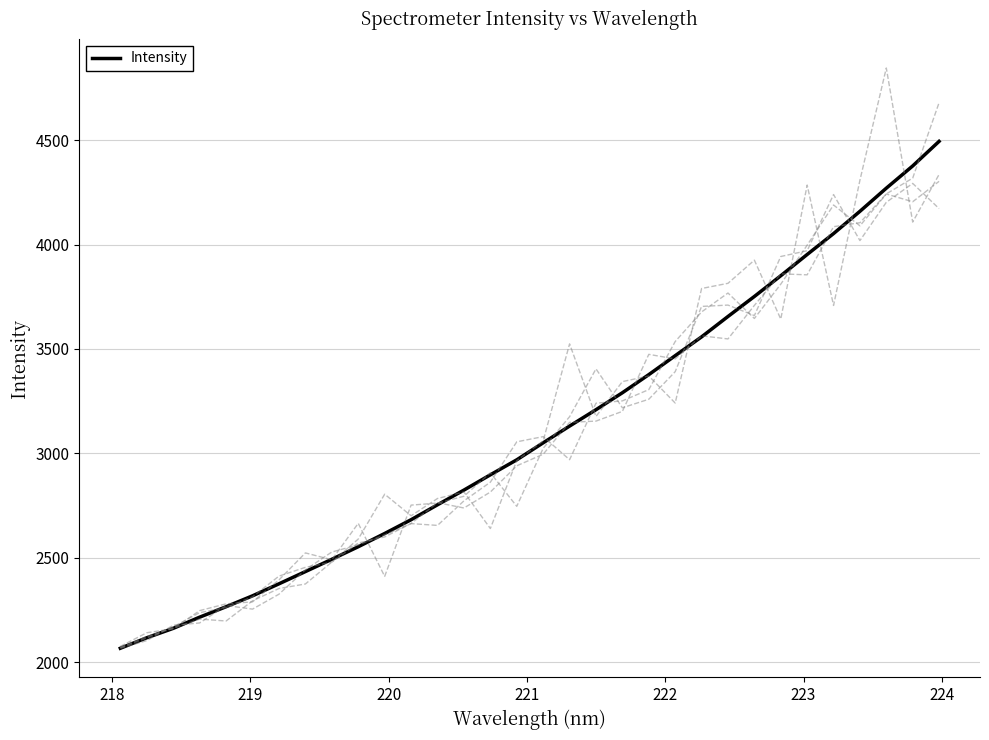

What is the maximum value for Intensity?

4494.5